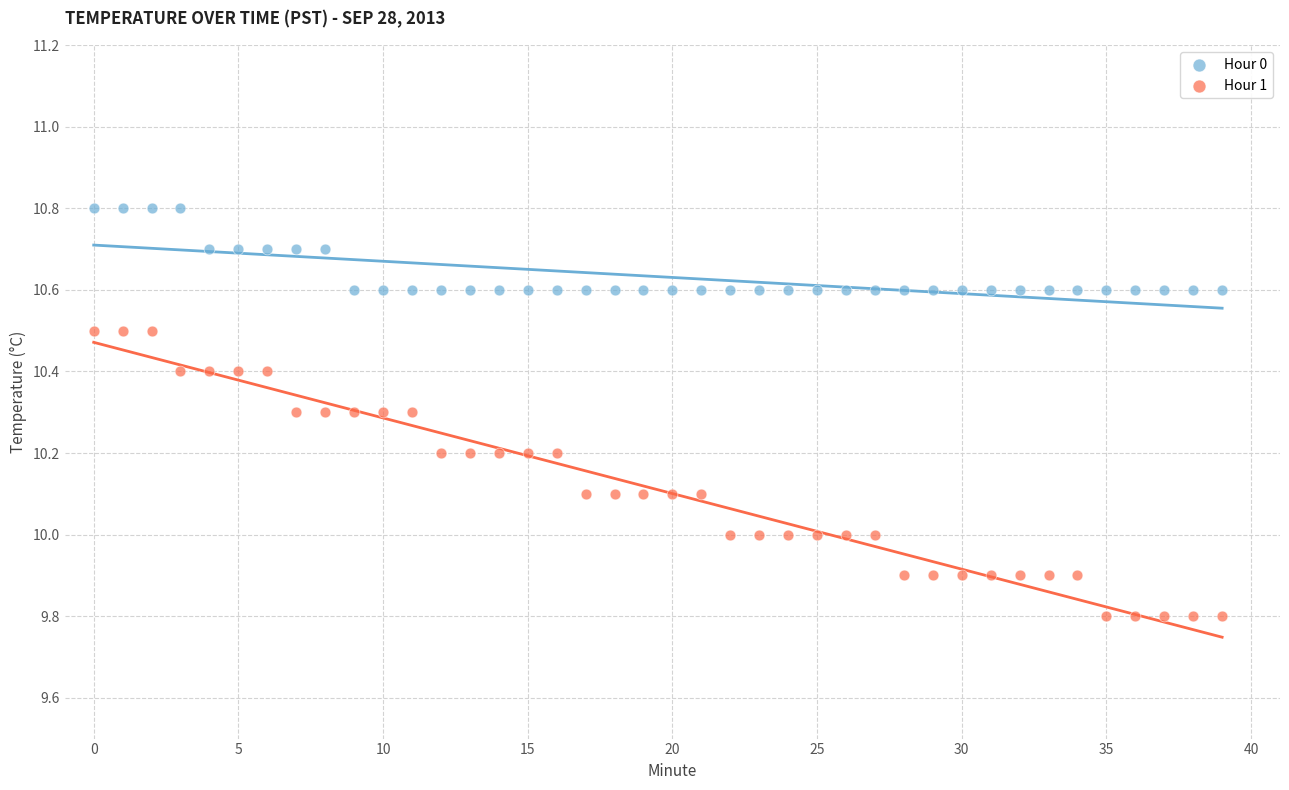

Across all data points, what is the range of Y values (max minus min)?

1.0